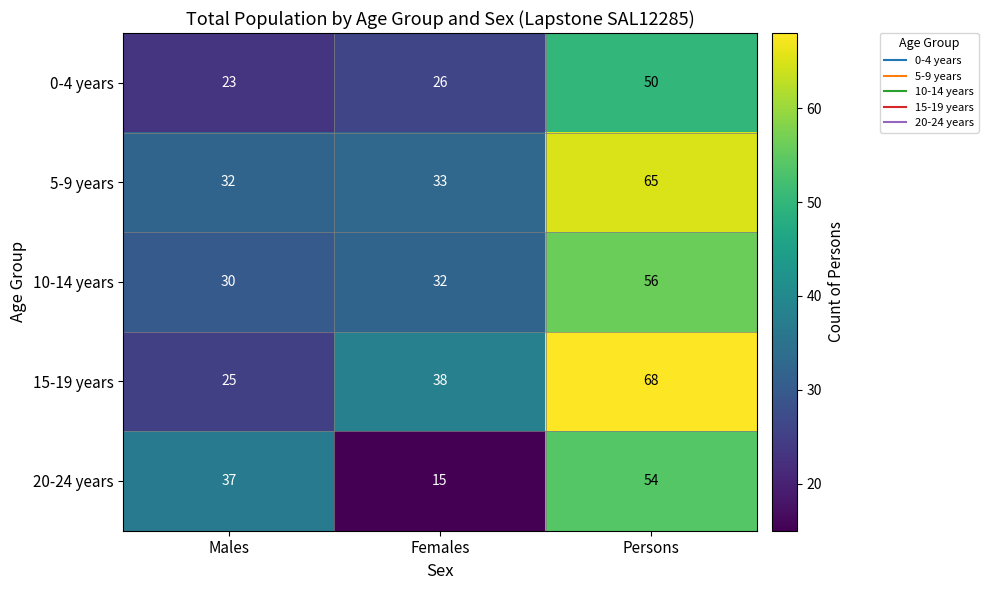

Which series has the largest total across all categories?

15-19 years